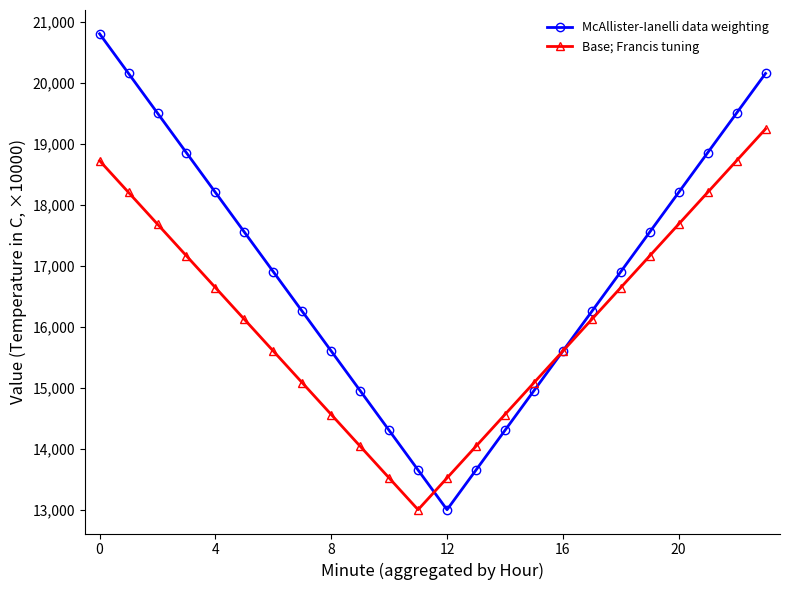

Which series has the widest spread of values?

McAllister-Ianelli data weighting